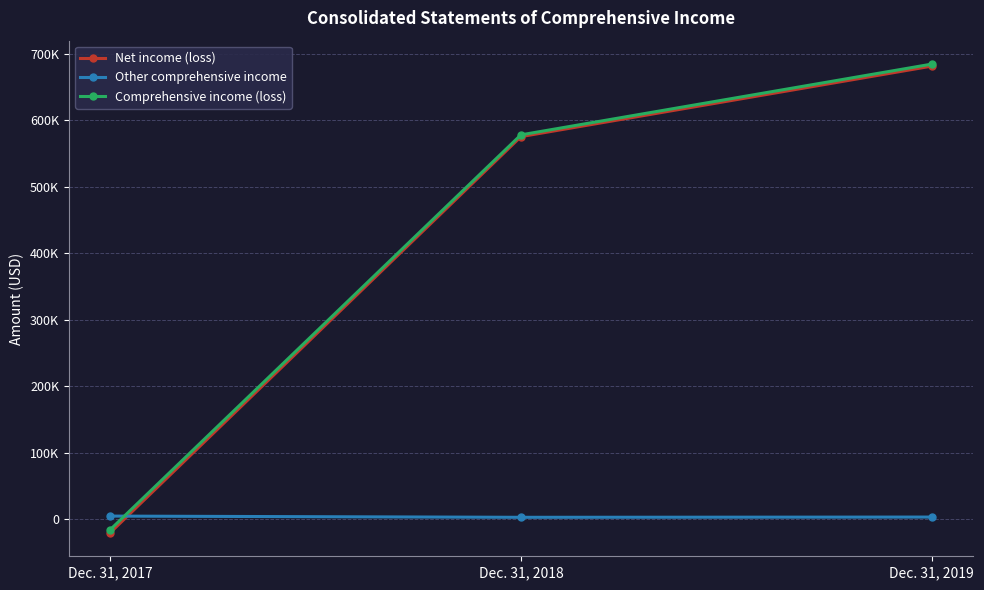

Count the Comprehensive income (loss) values in the range -16221 to 684840.

3